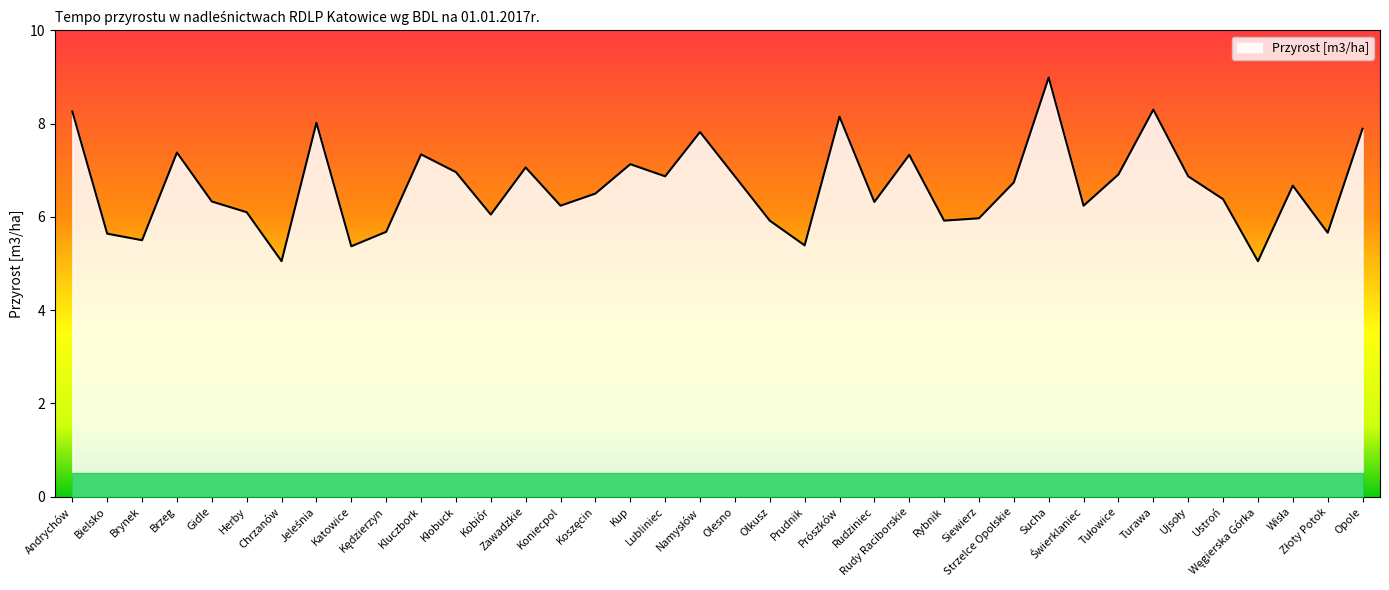

True or false: there are more than 0 points higher than both neighbors.

True